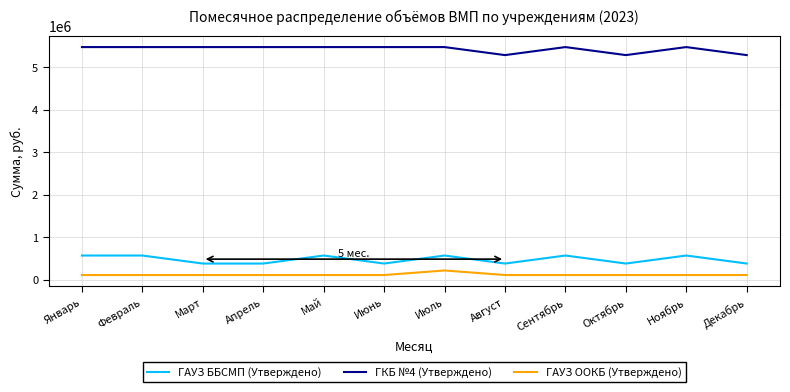

Is it true that ГАУЗ ББСМП (Утверждено) equals 566995.0 at Январь?

True